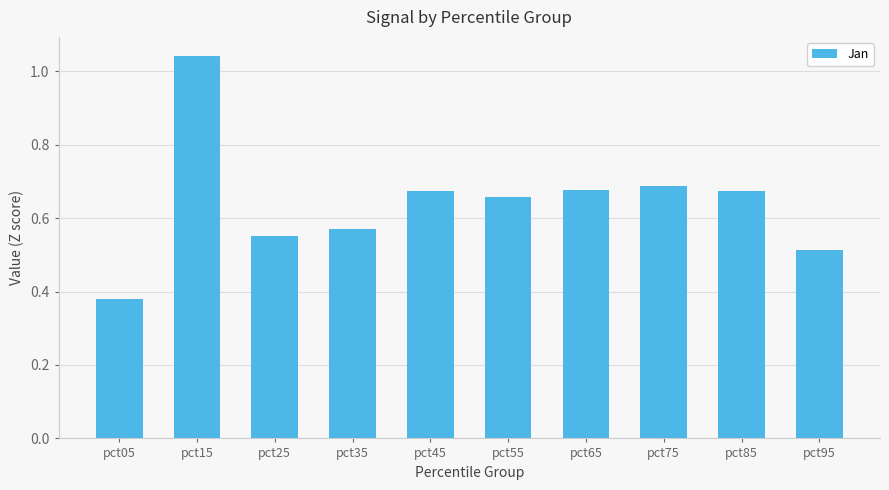

The chart shows a value of 1.2 at pct75. True or false?

False